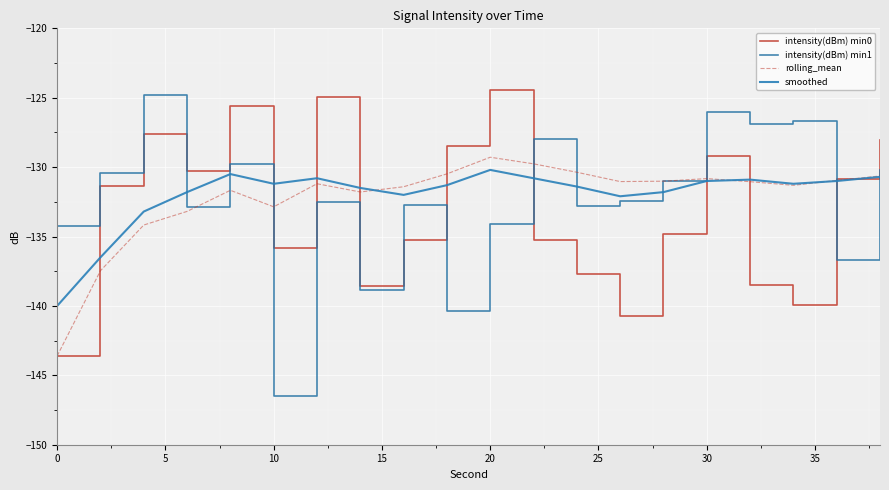

What are all the series names shown in the legend?

intensity(dBm) min0, intensity(dBm) min1, rolling_mean, smoothed